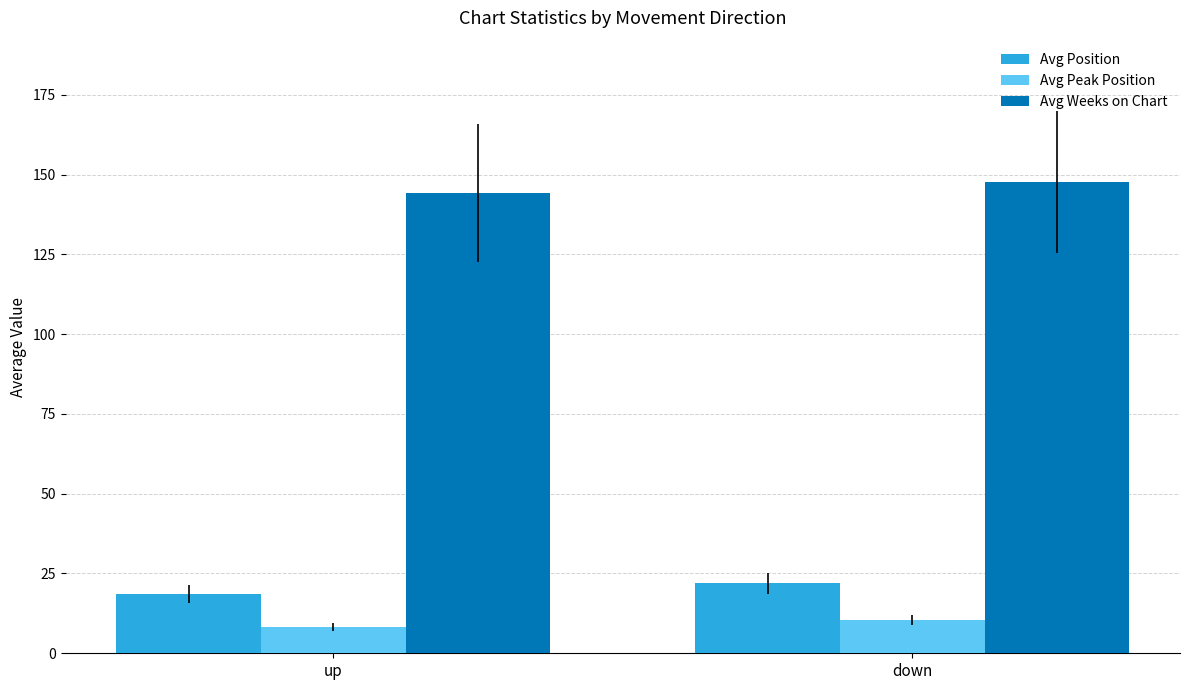

Read the Avg Peak Position value at up.

8.2